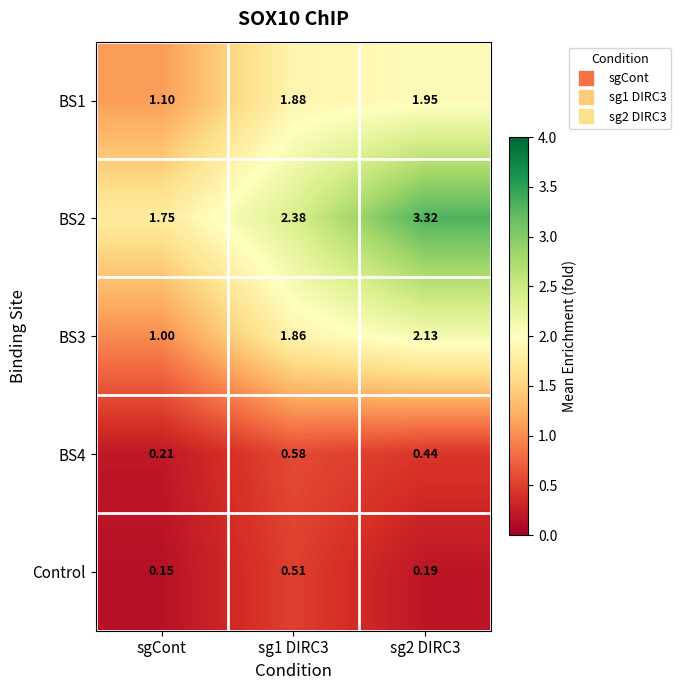

At which label is BS4 closest to 0?

sgCont